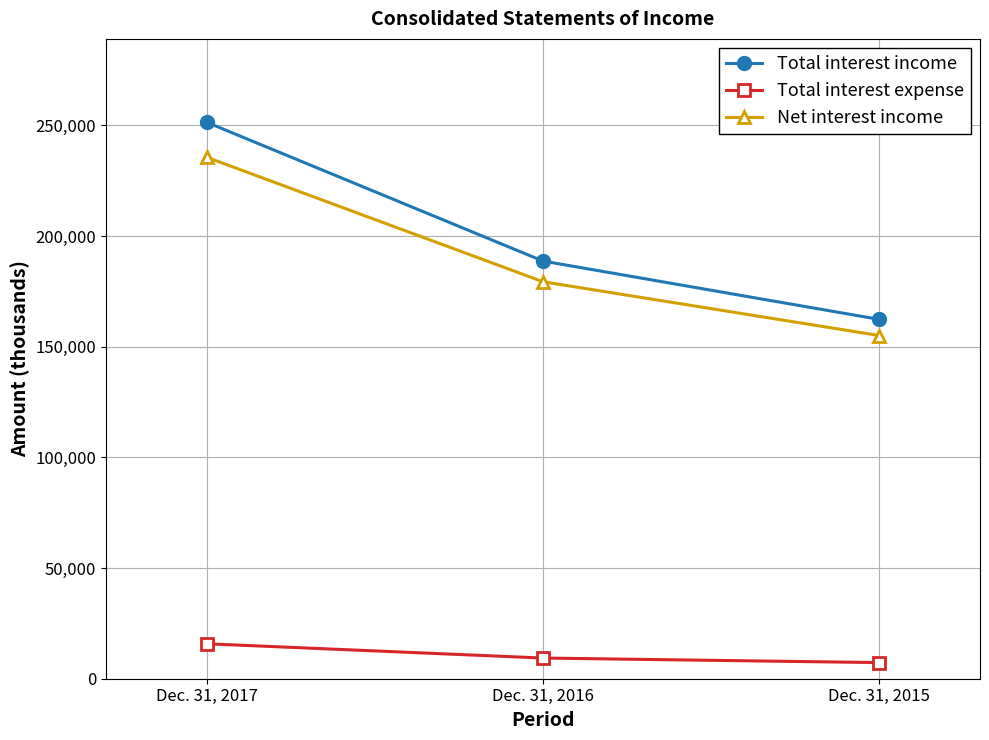

List the series in order of their peak value, lowest first.

Total interest expense, Net interest income, Total interest income